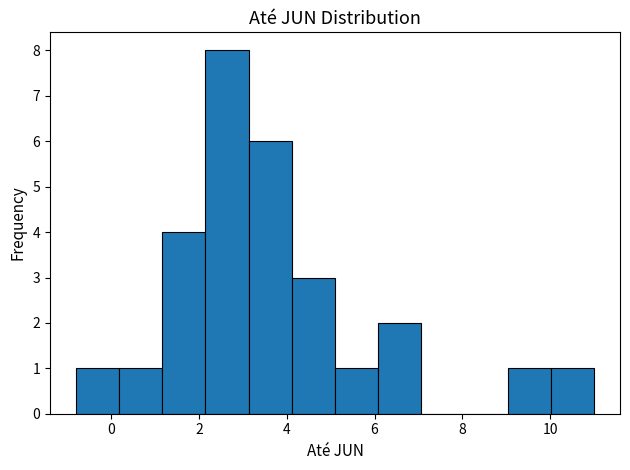

Reading left to right, list every bar in this chart as the range it spans on the x-axis followed by its height. Neither the bar edges nor the heights are printed on the chart, so give them approximately, as read against the axes.

-0.8 to 0.2: 1
0.2 to 1.2: 1
1.2 to 2.2: 4
2.2 to 3.2: 8
3.2 to 4.2: 6
4.2 to 5.2: 3
5.2 to 6.0: 1
6.0 to 7.0: 2
7.0 to 8.0: 0
8.0 to 9.0: 0
9.0 to 10.0: 1
10.0 to 11.0: 1